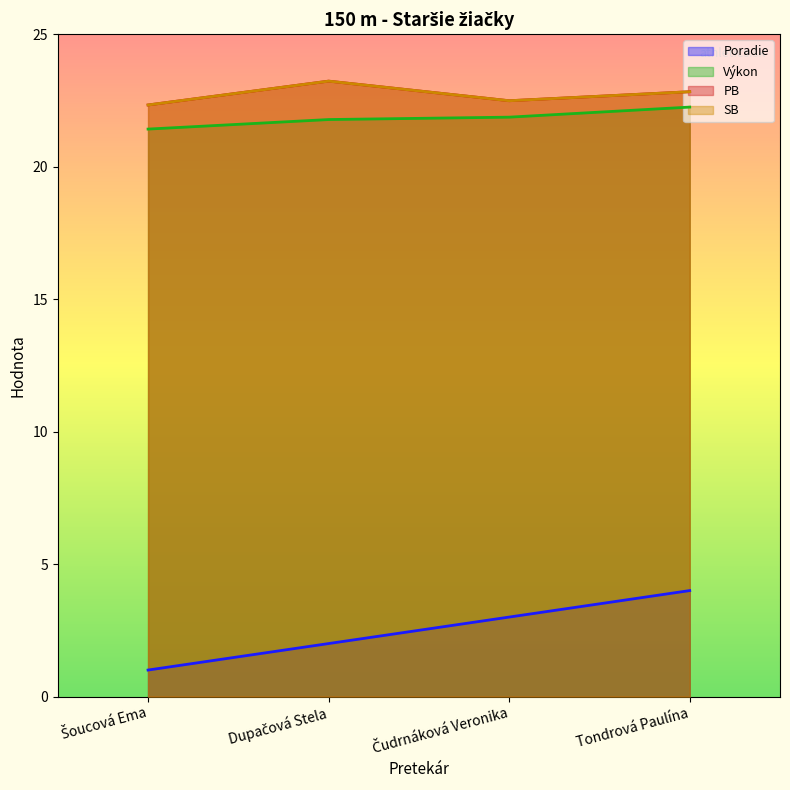

What is the difference between the highest and lowest values at Čudrnáková Veronika?

19.5